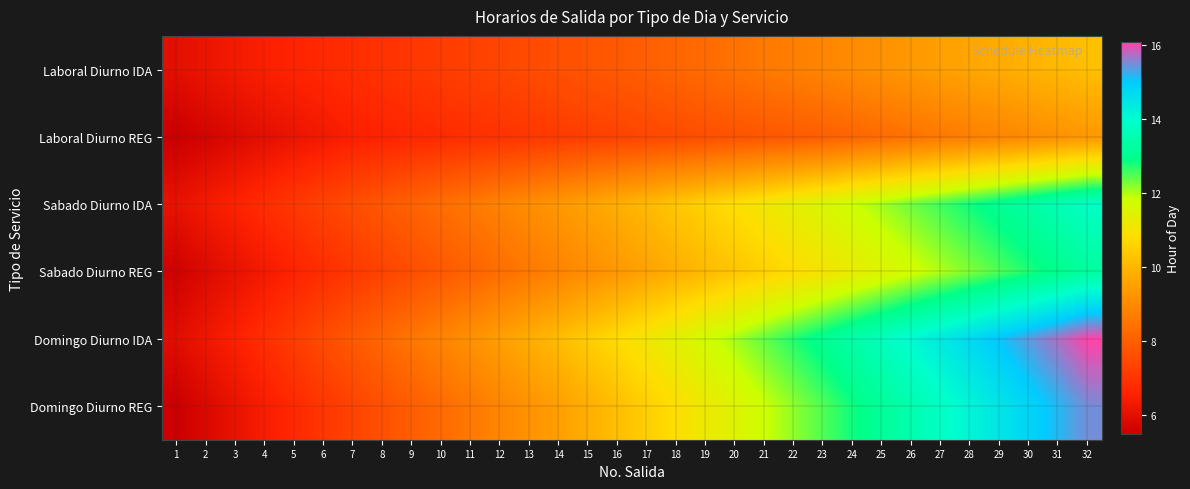

What is the smallest value displayed?

5.5